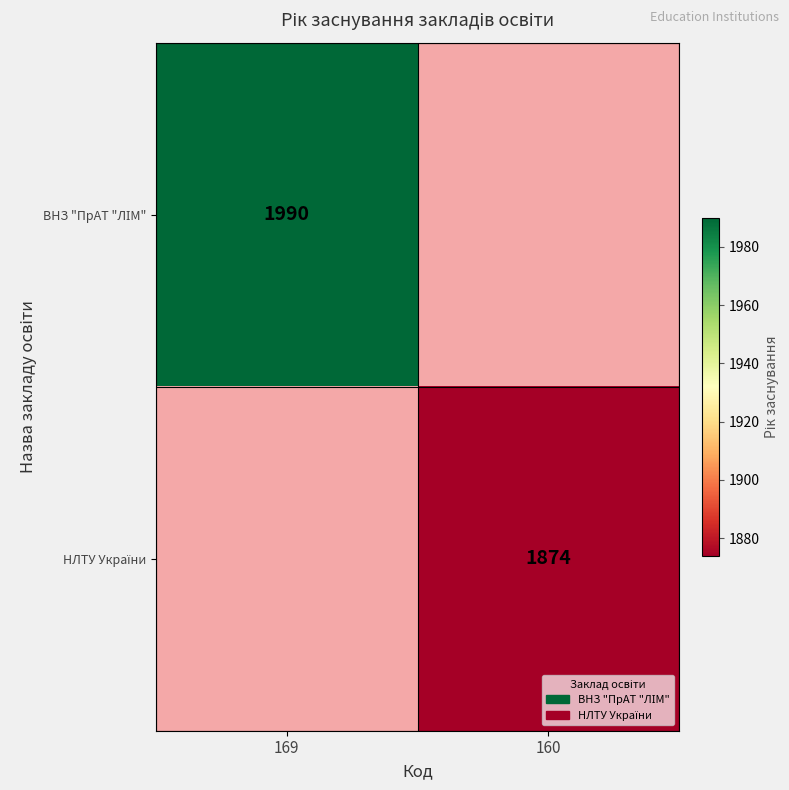

Rank the categories by НЛТУ України value from lowest to highest.

169, 160